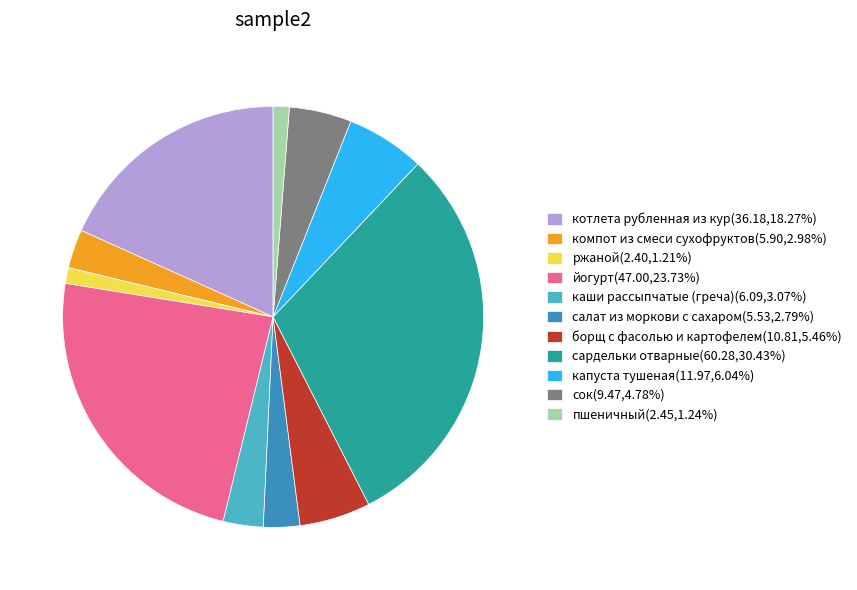

Does any single category account for the majority?

No